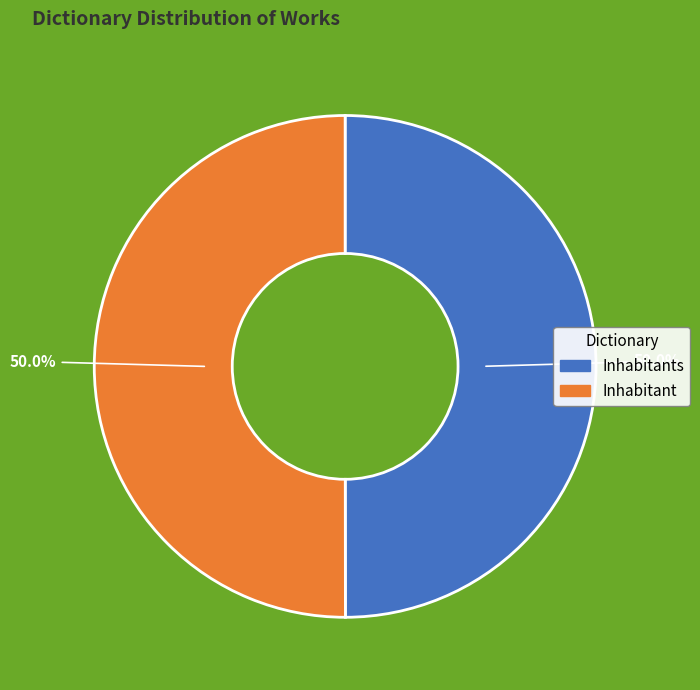

Do Inhabitant and Inhabitants together represent more than half of the pie?

Yes